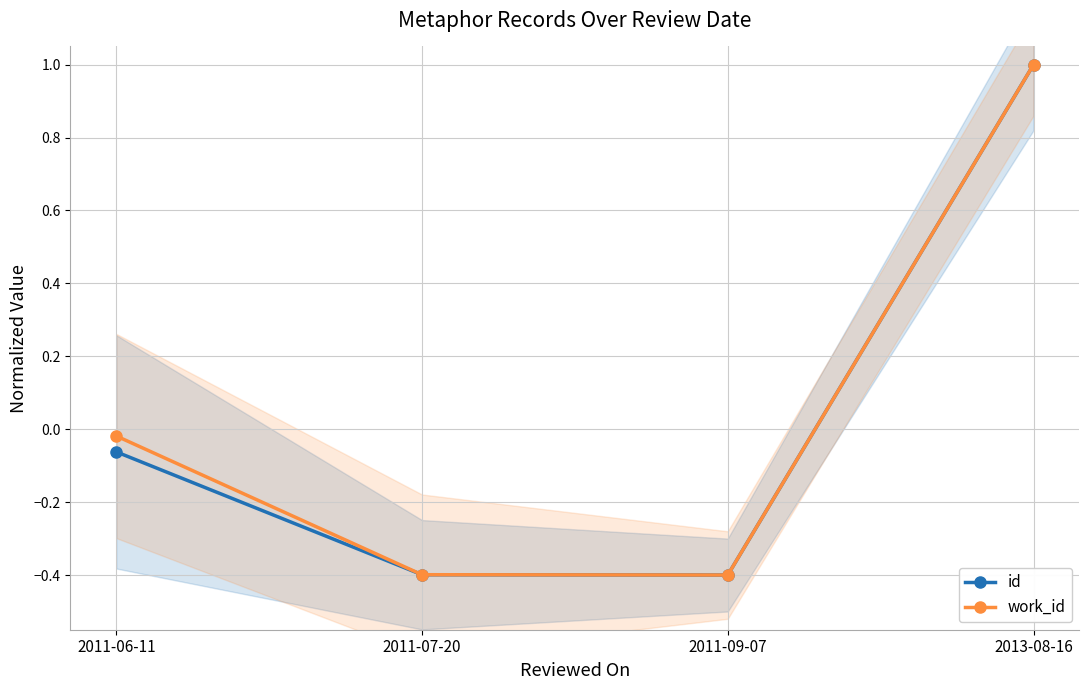

Reading left to right, what are all the values shown in this chart?

id: 2011-06-11=-0.1	2011-07-20=-0.4	2011-09-07=-0.4	2013-08-16=1.0
work_id: 2011-06-11=-0.0	2011-07-20=-0.4	2011-09-07=-0.4	2013-08-16=1.0